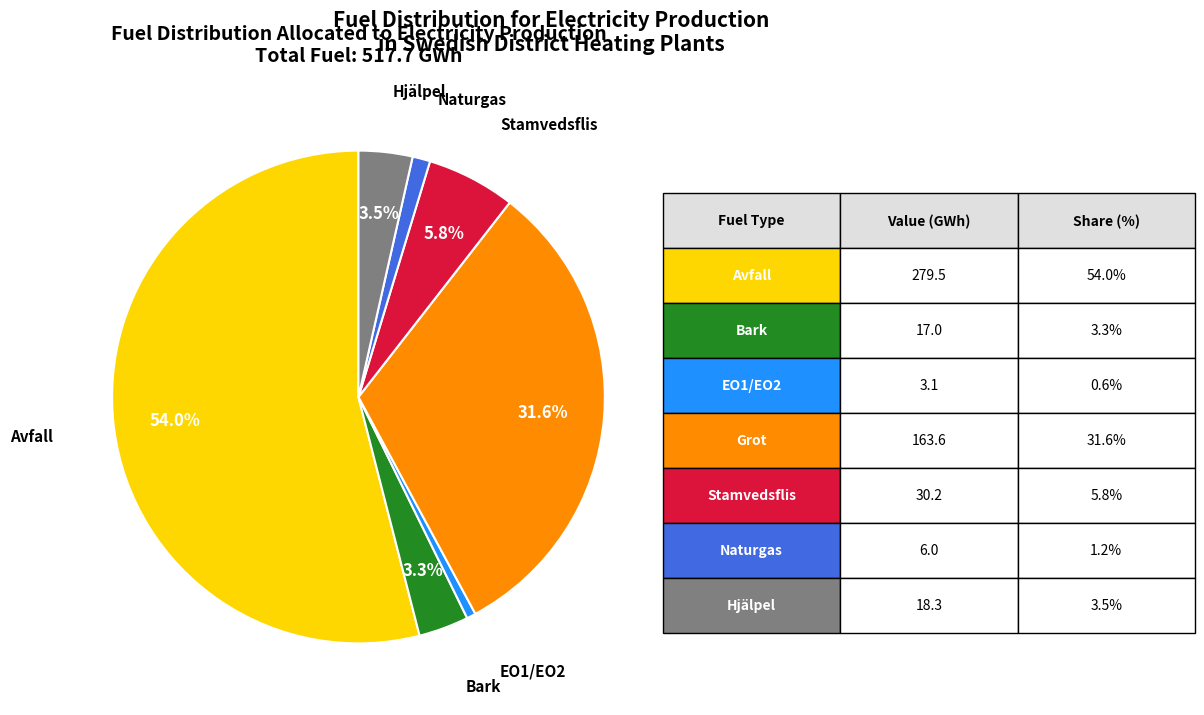

Is there any slice that represents more than half of the pie?

Yes